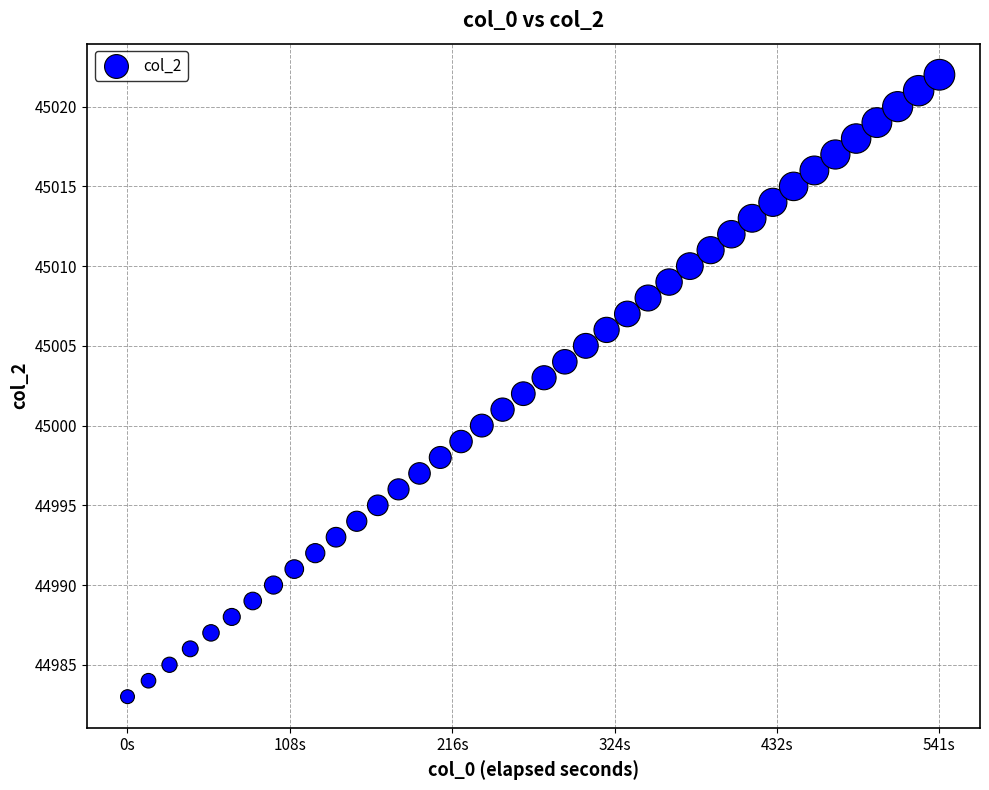

What is the range of Y values (max minus min)?

39